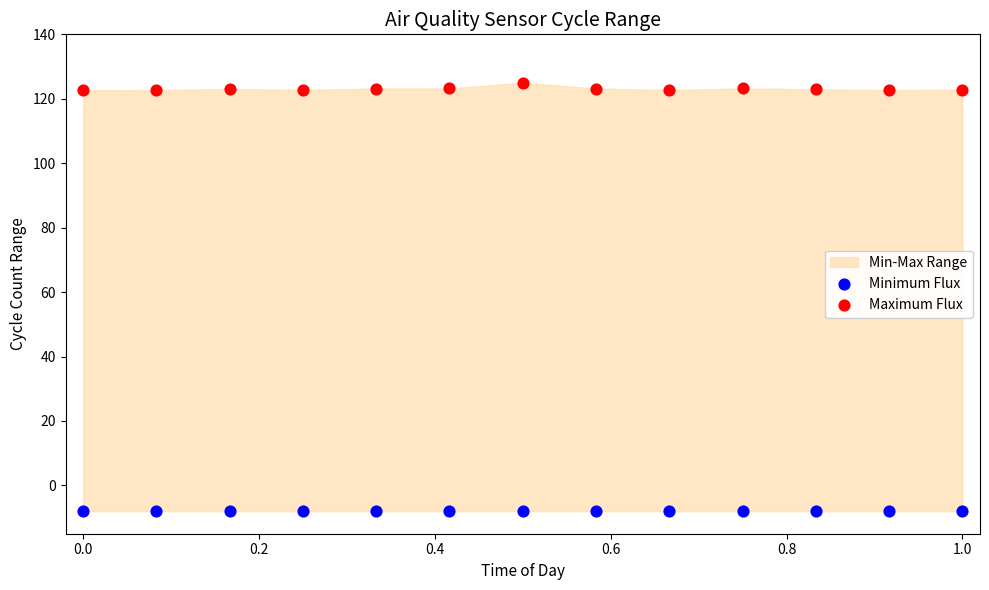

Which series contains the lowest Y value?

Minimum Flux